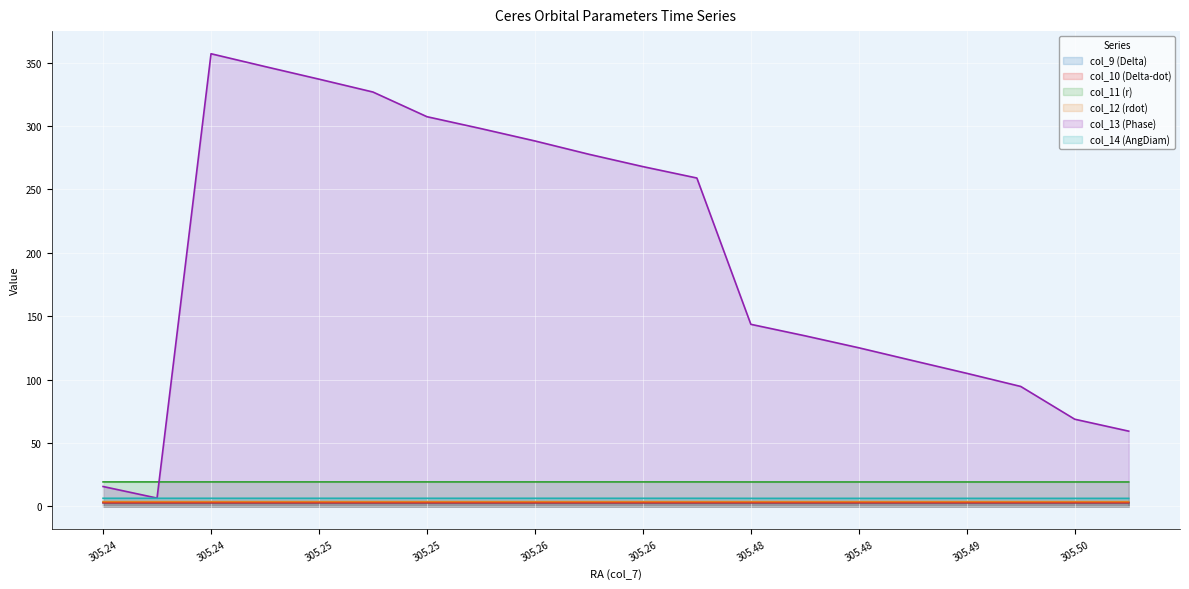

What are all the series names shown in the legend?

col_9 (Delta), col_10 (Delta-dot), col_11 (r), col_12 (rdot), col_13 (Phase), col_14 (AngDiam)